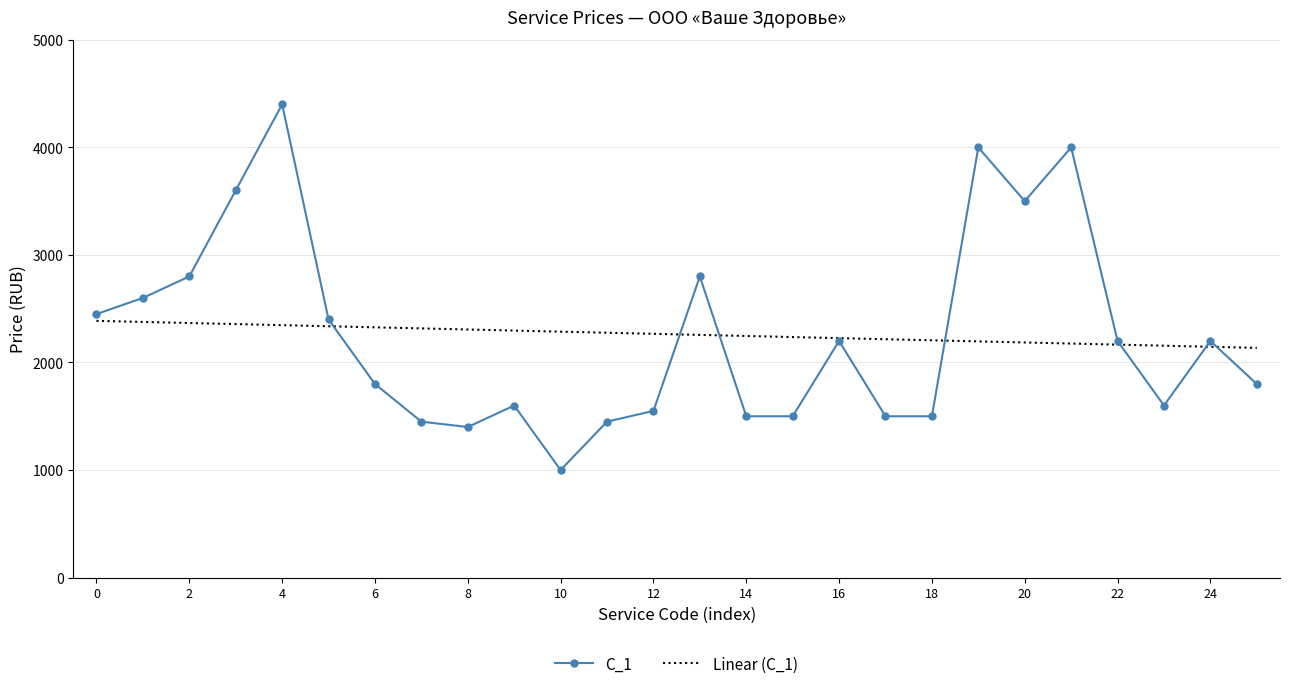

Which series has the largest range (max minus min)?

C_1